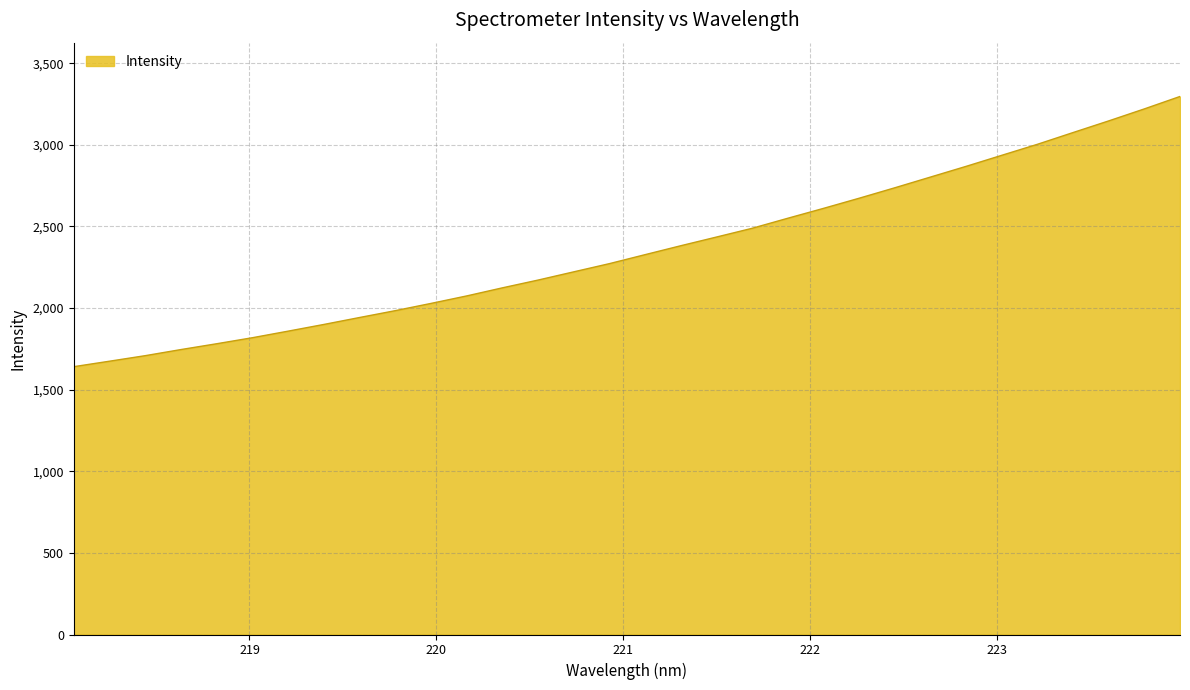

Reading left to right, what are all the values shown in this chart?

1640.8	1674.3	1708.2	1745.6	1781.2	1818.2	1858.4	1899.4	1942.0	1983.9	2028.3	2074.1	2123.7	2171.3	2221.8	2272.0	2327.1	2381.7	2434.9	2488.6	2550.1	2610.6	2672.7	2736.7	2802.4	2868.0	2935.7	3003.2	3075.2	3146.5	3220.0	3296.1